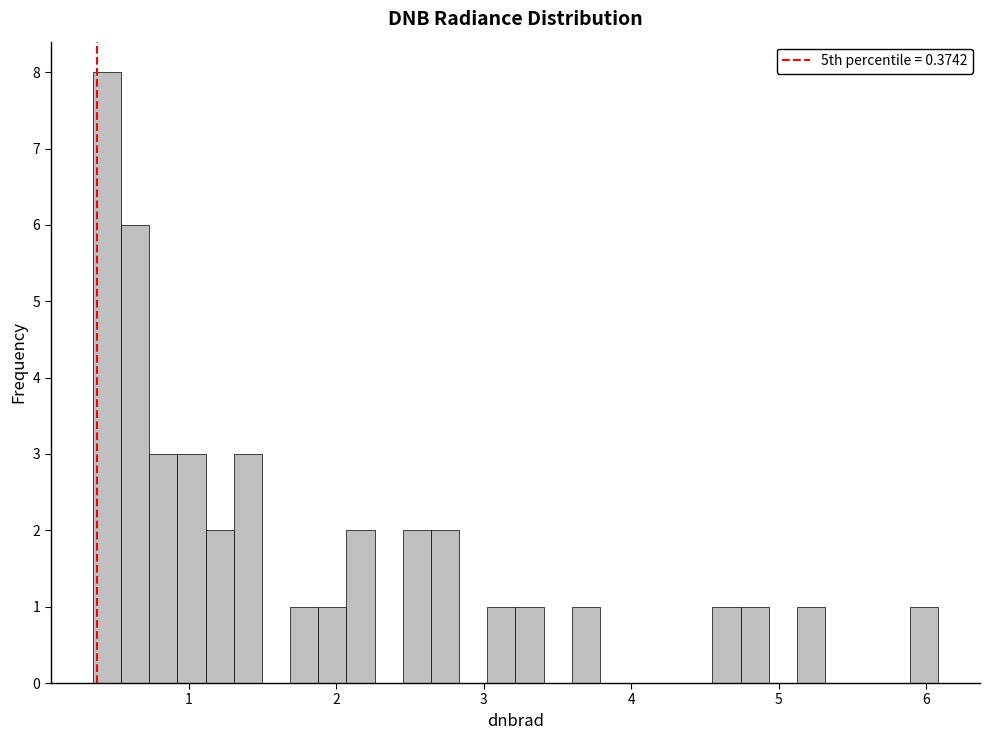

Around what value on the x-axis is the tallest bar? Give the approximate position of its centre, as read against the axis.

0.4